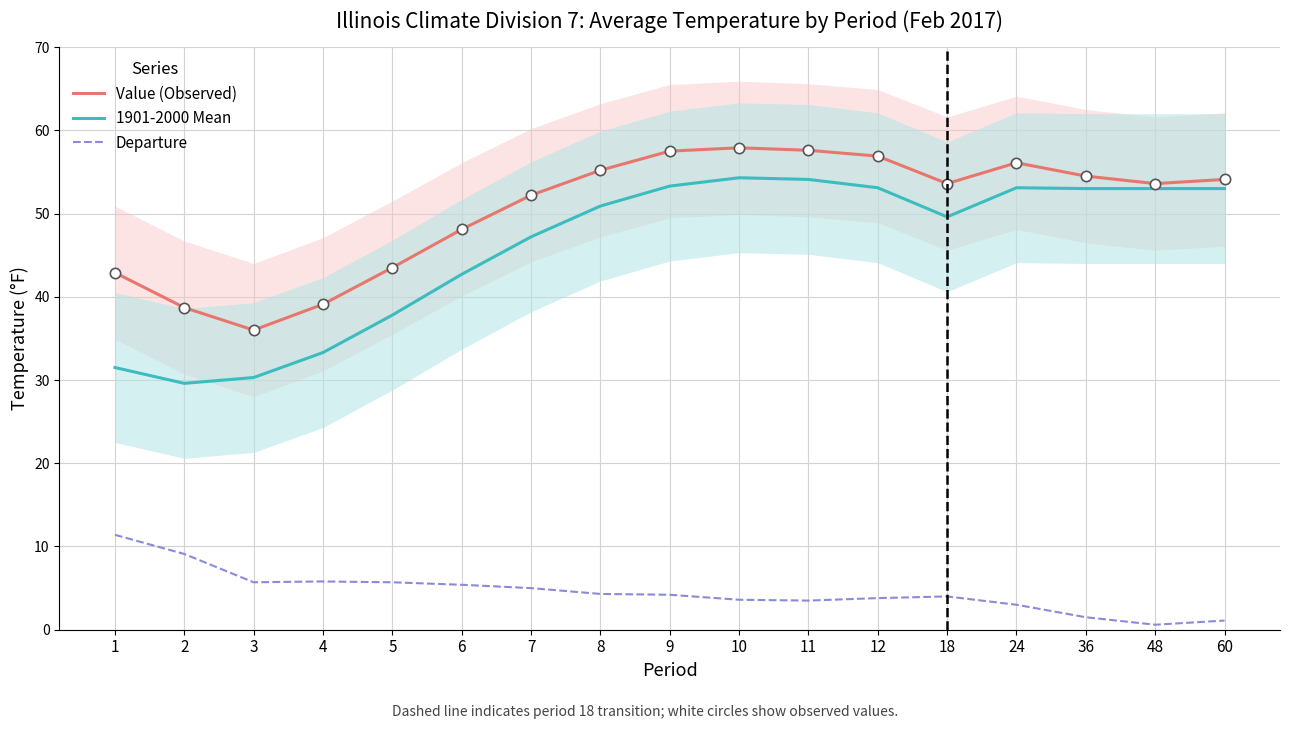

Is the value of 1901-2000 Mean at 1 greater than the value of Value (Observed) at 7?

No